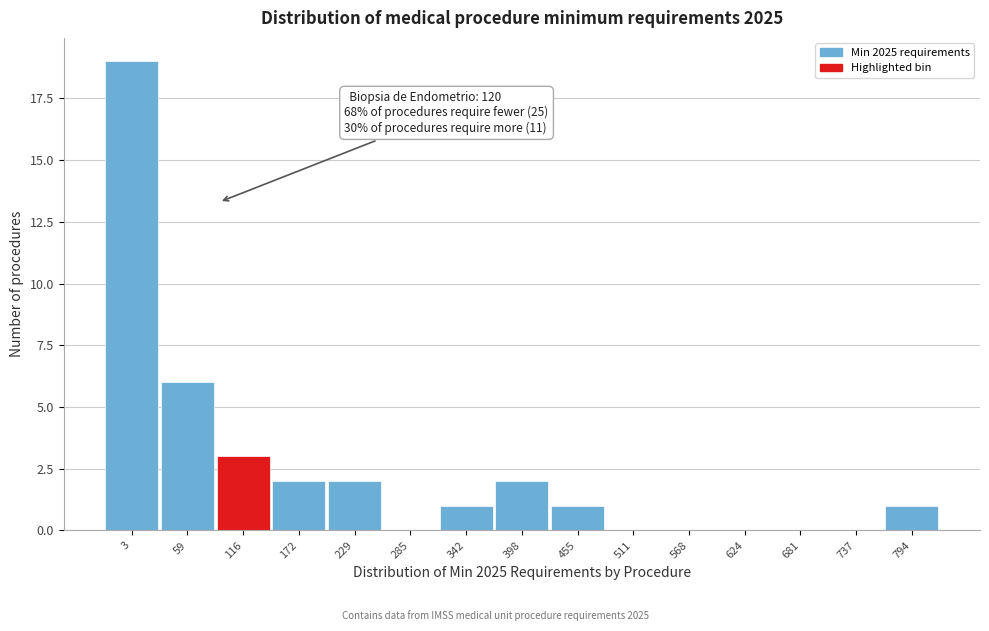

Reading right to left, what are all the values shown in this chart?

794=1	737=0	681=0	624=0	568=0	511=0	455=1	398=2	342=1	285=0	229=2	172=2	116=3	59=6	3=19